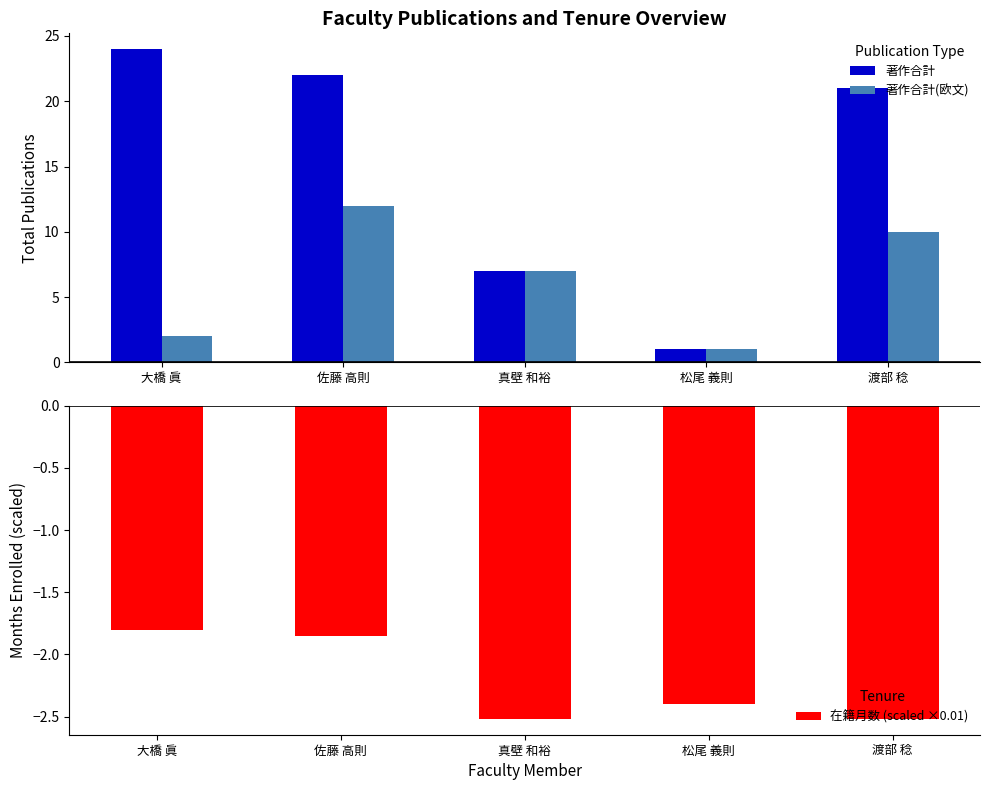

Between 大橋 眞 and 真壁 和裕, which is larger?

大橋 眞